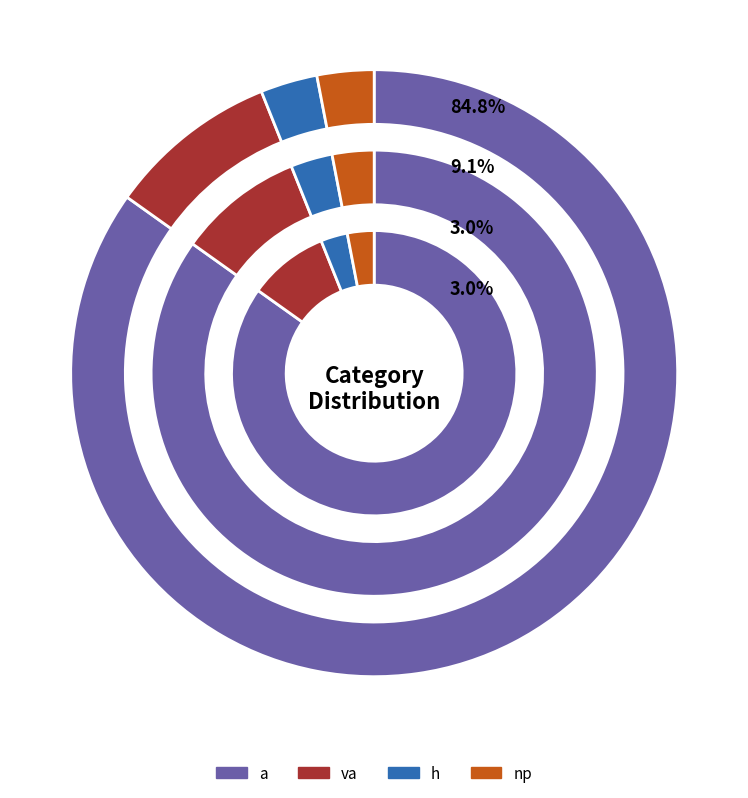

How many slices are in this pie chart?

4